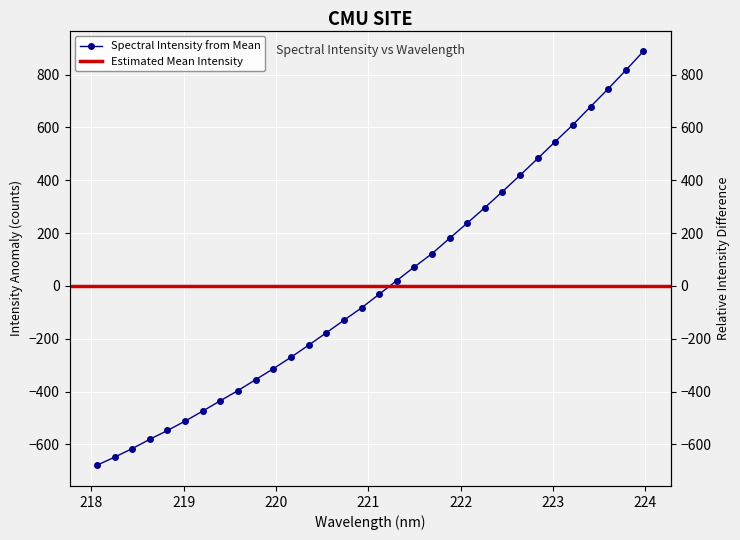

List the labels in order of value, smallest first.

218.0596, 218.2508, 218.442, 218.6332, 218.8244, 219.0156, 219.2067, 219.3979, 219.589, 219.7801, 219.9712, 220.1623, 220.3533, 220.5444, 220.7354, 220.9264, 221.1174, 221.3083, 221.4993, 221.6902, 221.8812, 222.0721, 222.263, 222.4538, 222.6447, 222.8355, 223.0264, 223.2172, 223.408, 223.5987, 223.7895, 223.9802